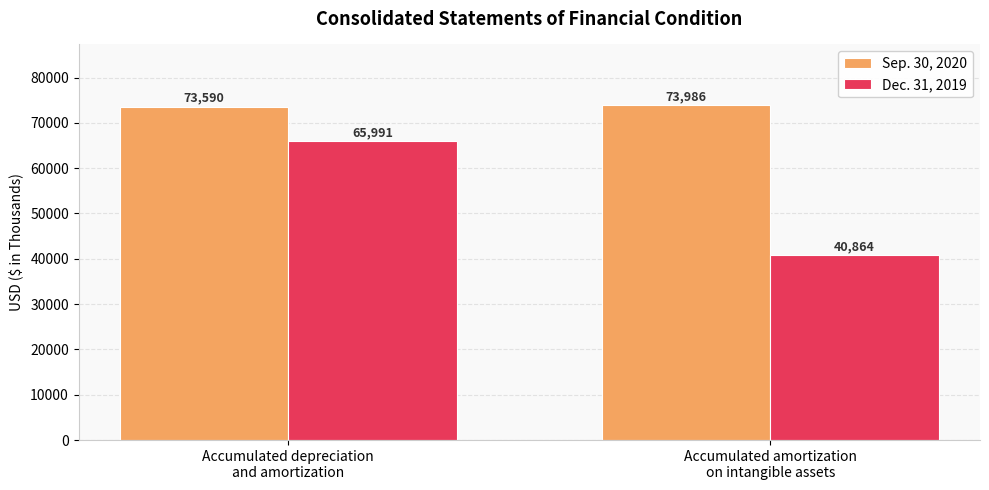

Rank the categories by Sep. 30, 2020 value from highest to lowest.

Accumulated amortization
on intangible assets, Accumulated depreciation
and amortization